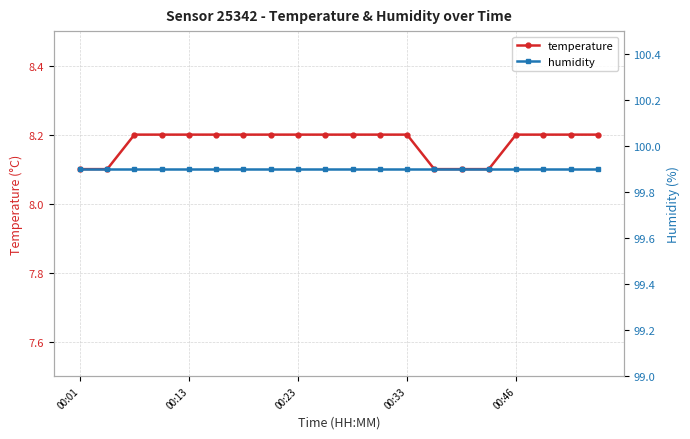

Which series has the largest range (max minus min)?

temperature